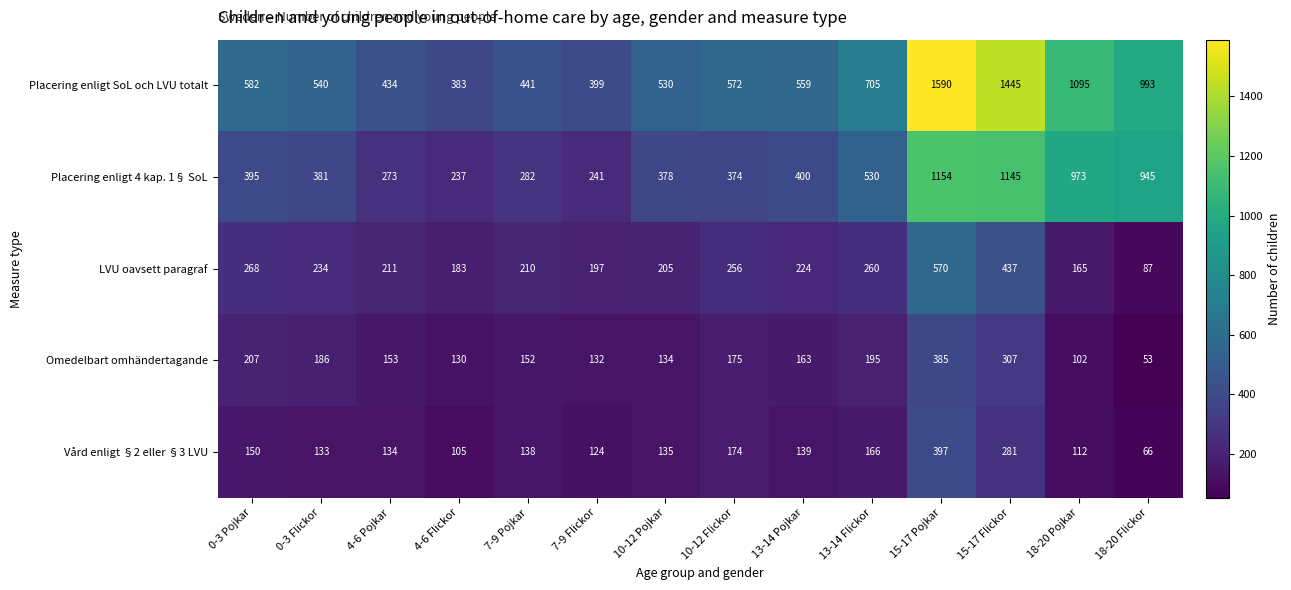

Rank the series at 0-3 Flickor from highest to lowest value.

Placering enligt SoL och LVU totalt, Placering enligt 4 kap. 1§ SoL, LVU oavsett paragraf, Omedelbart omhändertagande, Vård enligt §2 eller §3 LVU